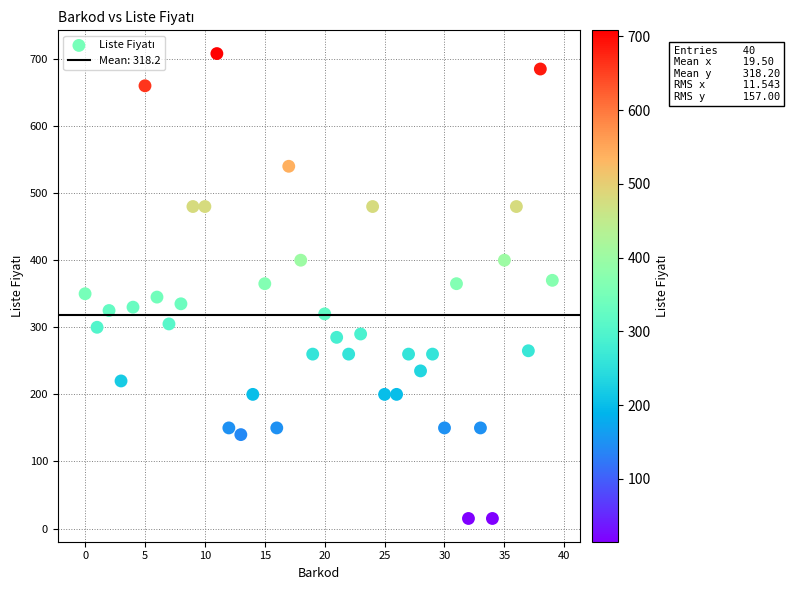

What is the range of Y values (max minus min)?

693